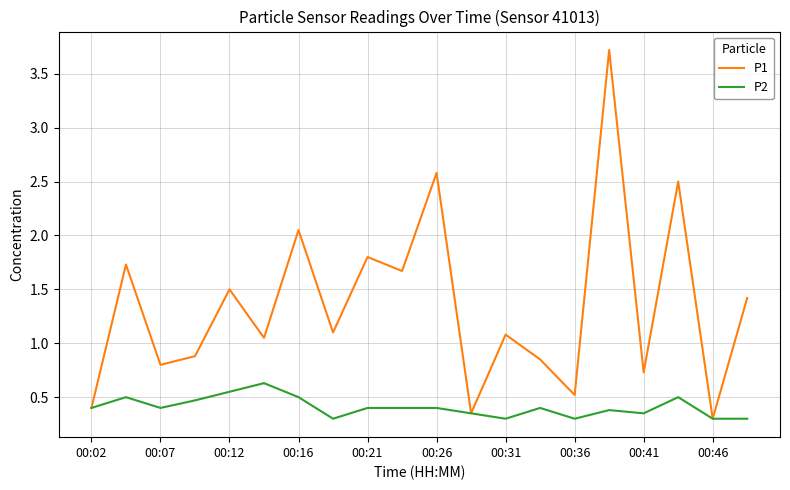

How many distinct data groups are displayed?

2